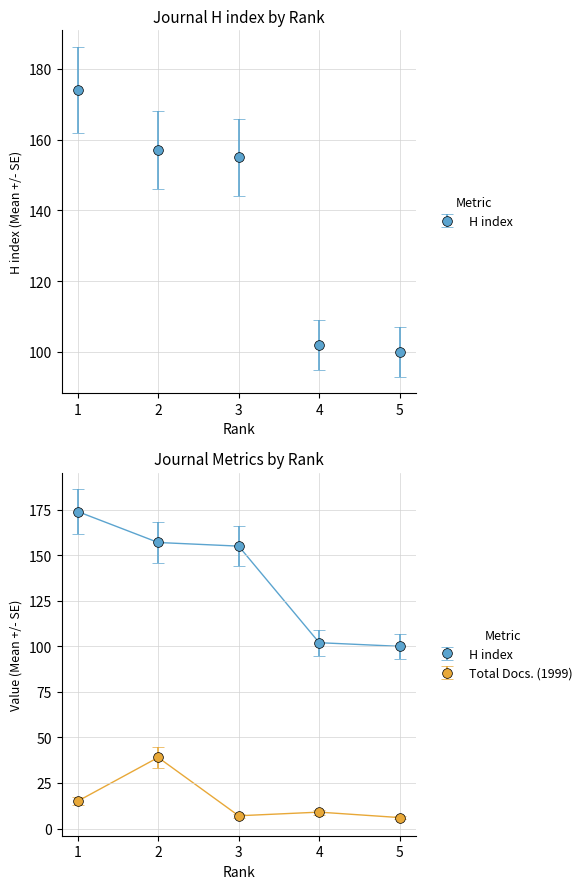

True or false: Total Docs. (1999) has more than 0 points higher than both neighbors.

True